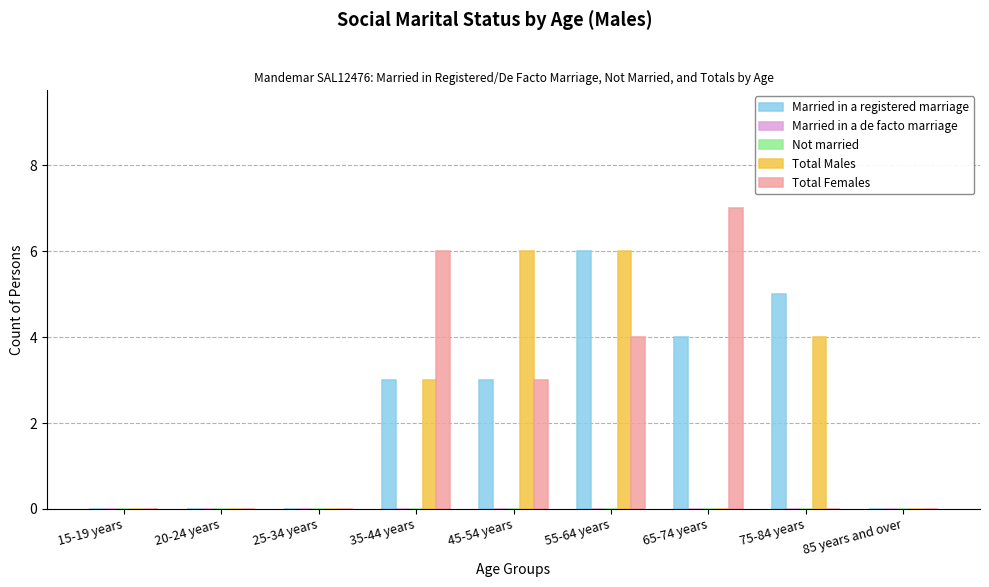

Reading right to left, extract all data points from this chart.

Married in a registered marriage: 0	5	4	6	3	3	0	0	0
Married in a de facto marriage: 0	0	0	0	0	0	0	0	0
Not married: 0	0	0	0	0	0	0	0	0
Total Males: 0	4	0	6	6	3	0	0	0
Total Females: 0	0	7	4	3	6	0	0	0